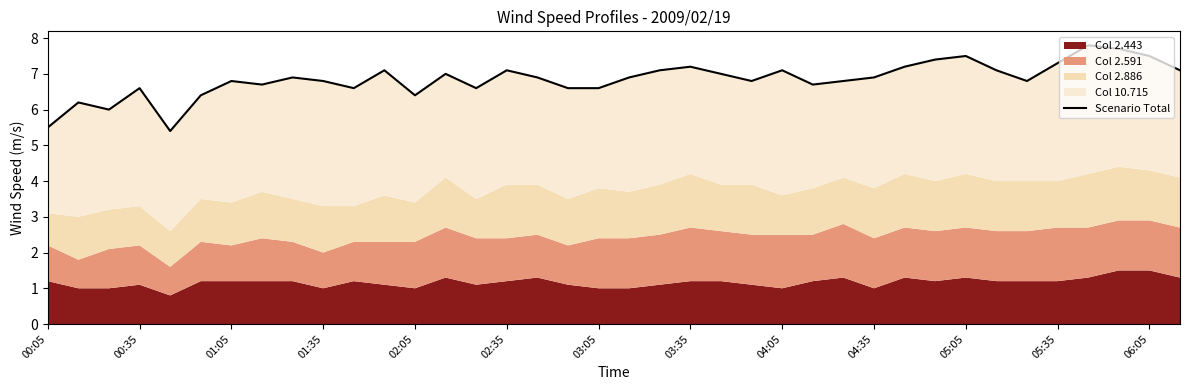

How many interior local peaks (higher than both neighbors) does the data have?

11